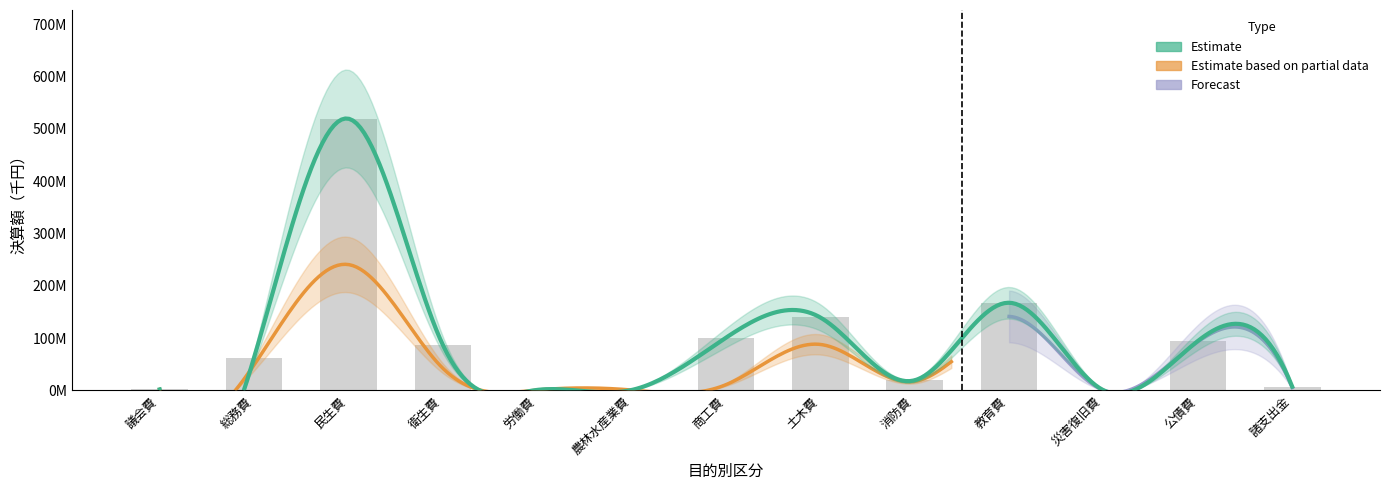

Count the number of data series in this chart.

3